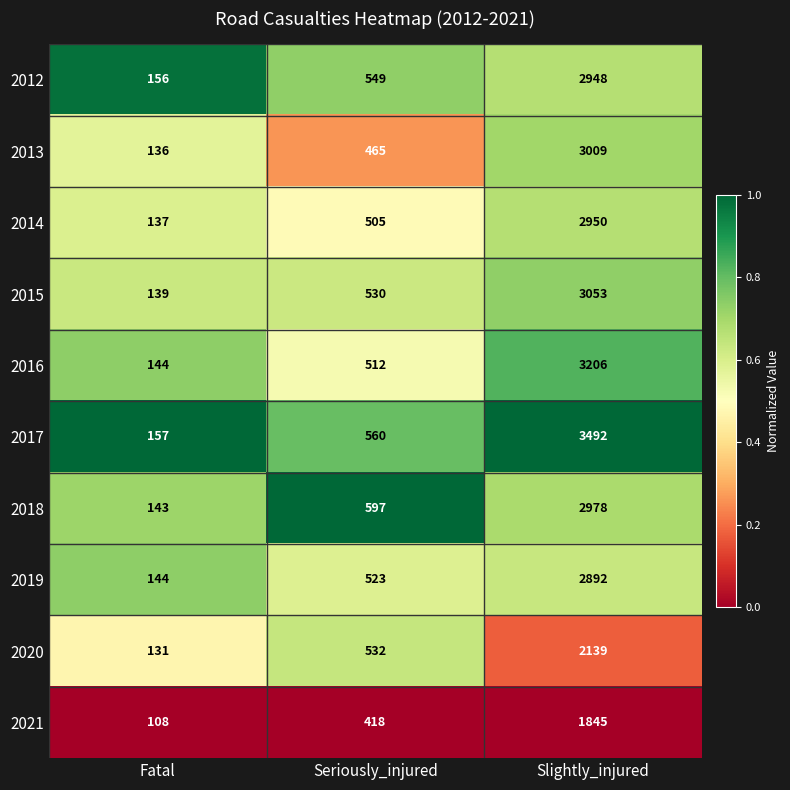

Reading left to right, transcribe all the data shown in this chart.

2012: Fatal=156	Seriously_injured=549	Slightly_injured=2948
2013: Fatal=136	Seriously_injured=465	Slightly_injured=3009
2014: Fatal=137	Seriously_injured=505	Slightly_injured=2950
2015: Fatal=139	Seriously_injured=530	Slightly_injured=3053
2016: Fatal=144	Seriously_injured=512	Slightly_injured=3206
2017: Fatal=157	Seriously_injured=560	Slightly_injured=3492
2018: Fatal=143	Seriously_injured=597	Slightly_injured=2978
2019: Fatal=144	Seriously_injured=523	Slightly_injured=2892
2020: Fatal=131	Seriously_injured=532	Slightly_injured=2139
2021: Fatal=108	Seriously_injured=418	Slightly_injured=1845